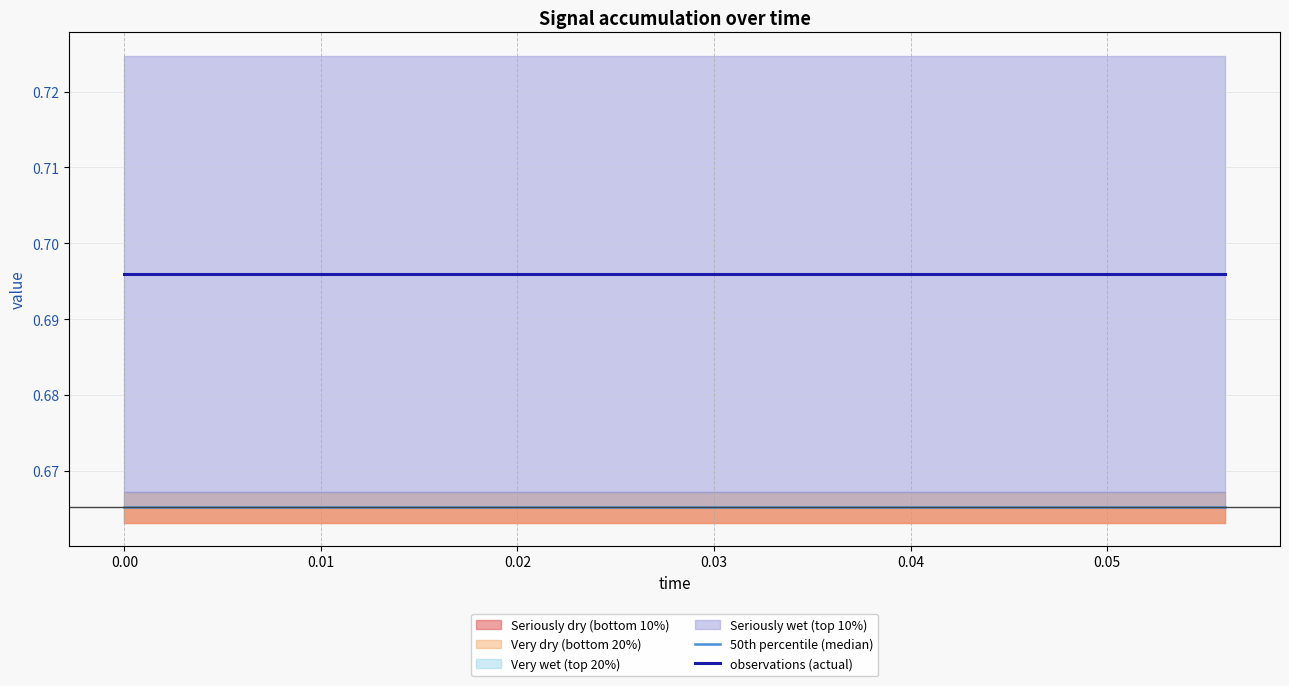

Reading left to right, list all the values displayed in this chart.

50th percentile (median): 0.7	0.7	0.7	0.7	0.7	0.7	0.7	0.7	0.7	0.7	0.7	0.7	0.7	0.7	0.7
observations (actual): 0.7	0.7	0.7	0.7	0.7	0.7	0.7	0.7	0.7	0.7	0.7	0.7	0.7	0.7	0.7